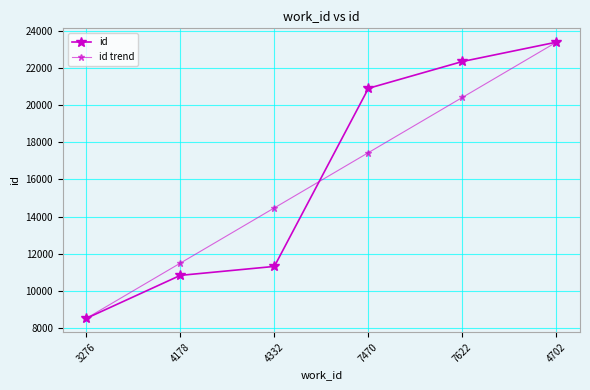

Where do id trend and id first cross each other?

4332 and 7470